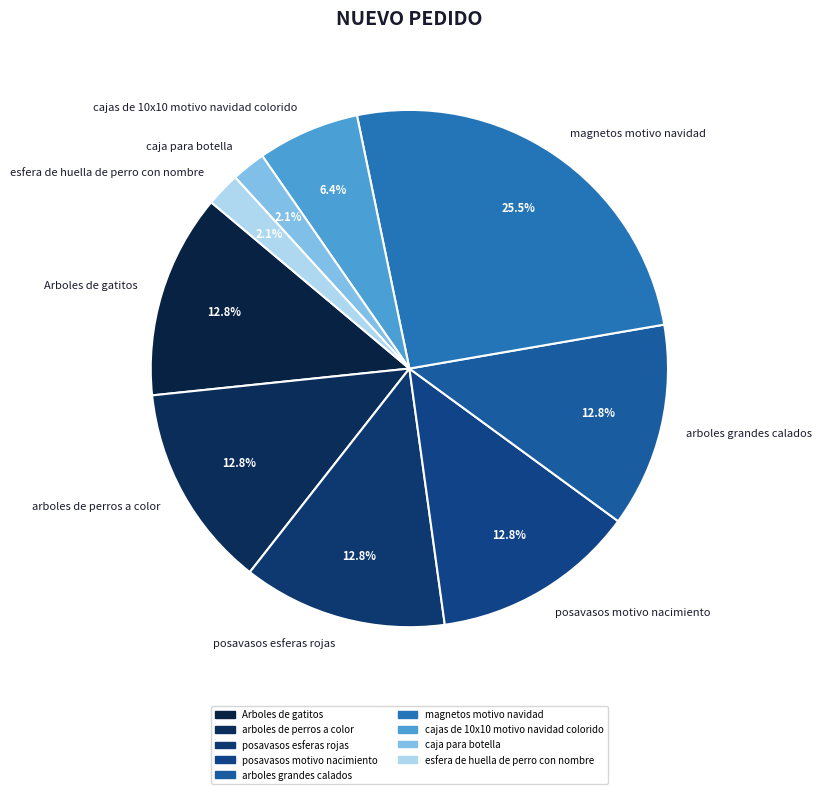

To the nearest percent, what is the average slice percentage?

11%